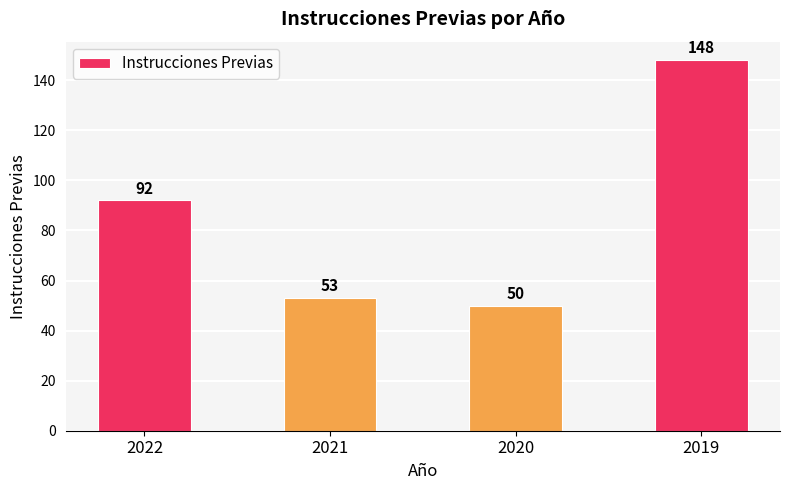

How many data points does each series have?

4